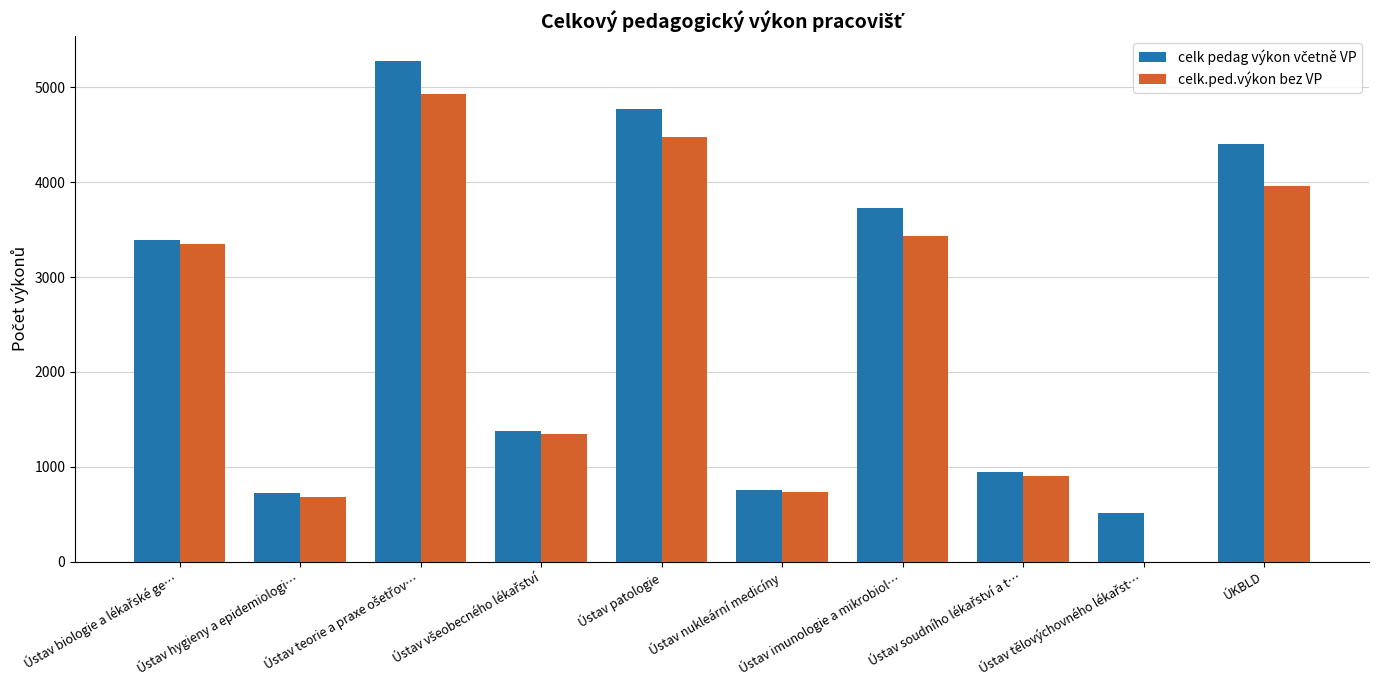

Count the number of categories in the chart.

10